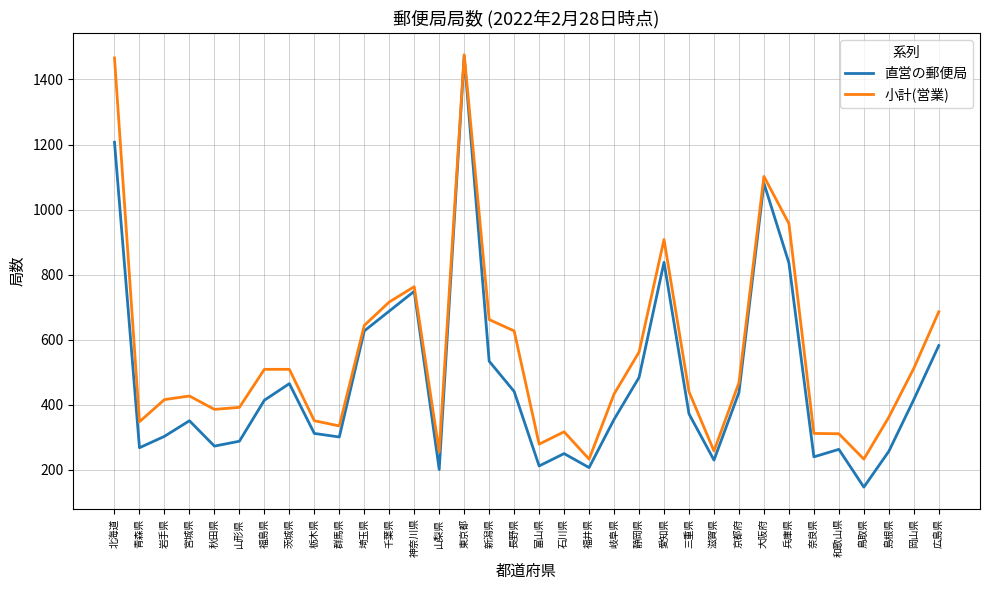

What are all the series names shown in the legend?

直営の郵便局, 小計(営業)